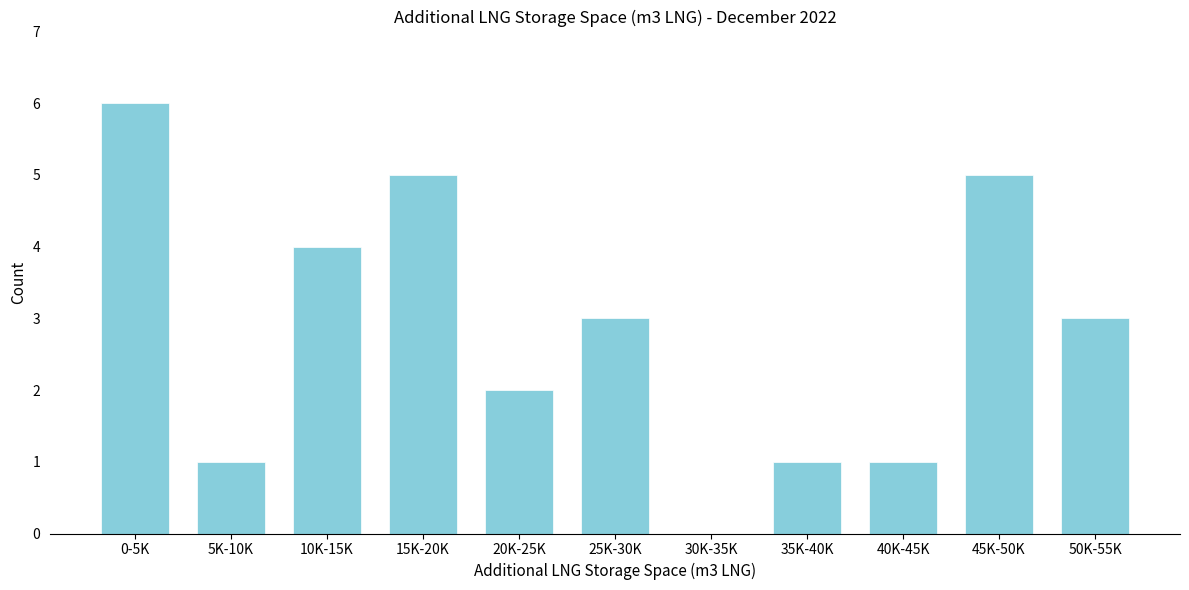

Reading right to left, transcribe all the data shown in this chart.

50K-55K=3	45K-50K=5	40K-45K=1	35K-40K=1	30K-35K=0	25K-30K=3	20K-25K=2	15K-20K=5	10K-15K=4	5K-10K=1	0-5K=6